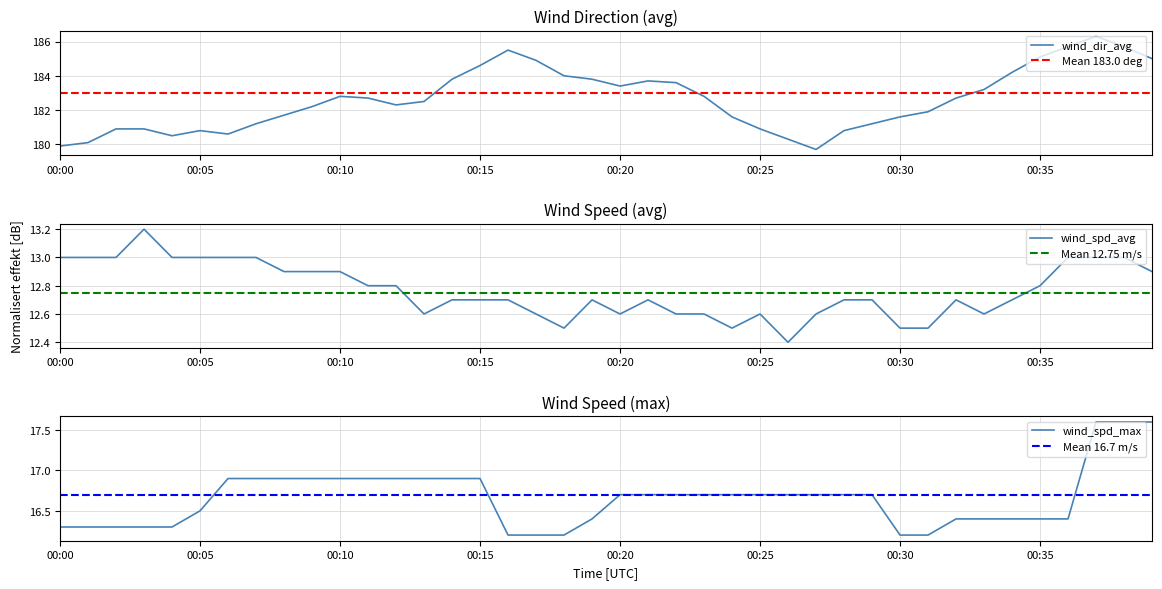

What are all the series names shown in the legend?

wind_dir_avg, wind_spd_avg, wind_spd_max